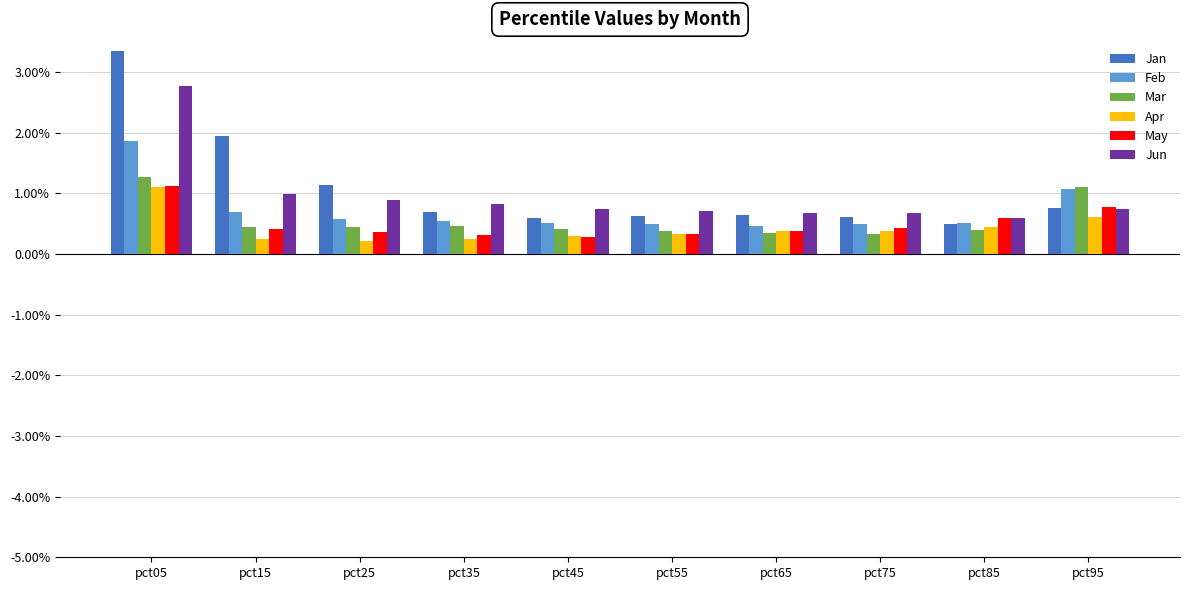

True or false: Feb has a value of 0.5 at pct55.

True